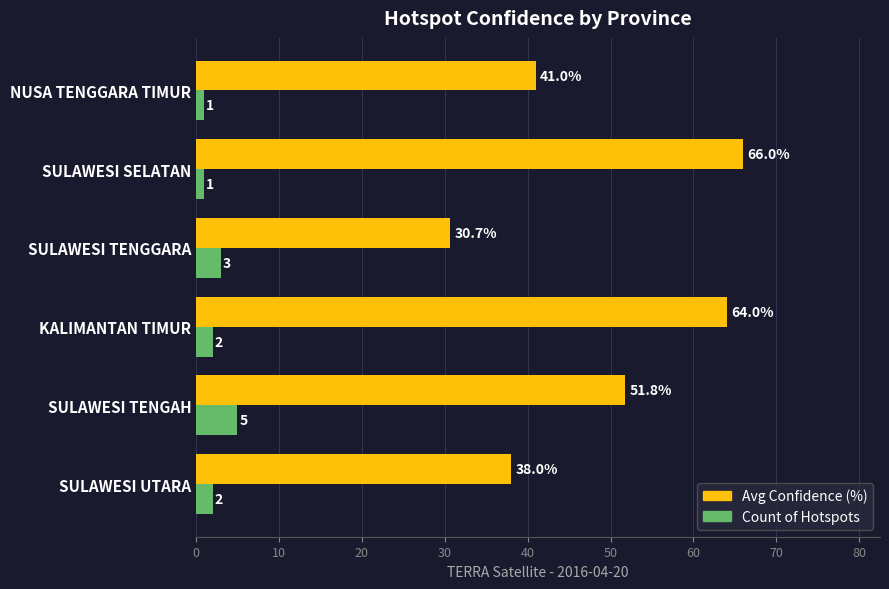

Read the Avg Confidence (%) value at KALIMANTAN TIMUR.

64.0